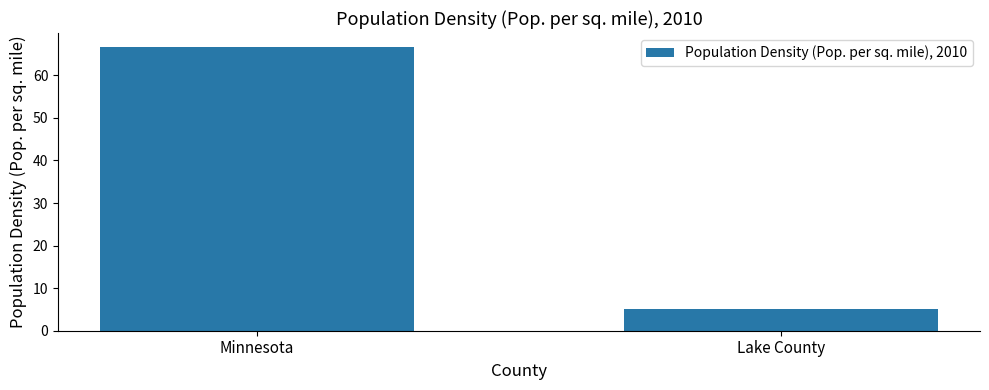

Where does the data first go above 66?

Minnesota